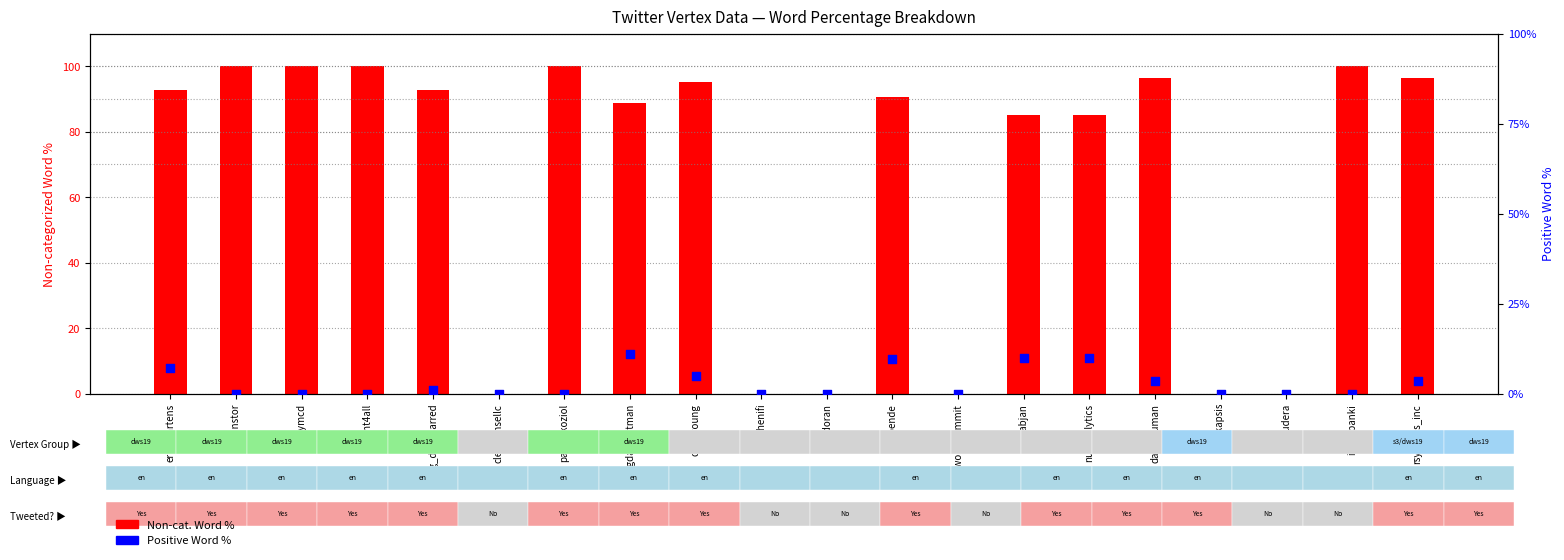

Which series reaches the maximum Y coordinate?

Non-cat. Word %